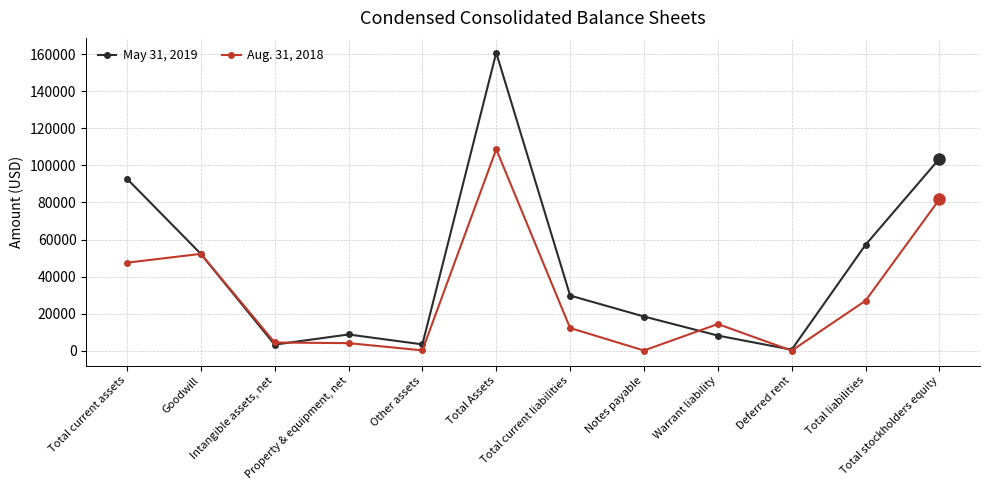

What is the difference between the maximum and second lowest values in the Aug. 31, 2018 series?

108473